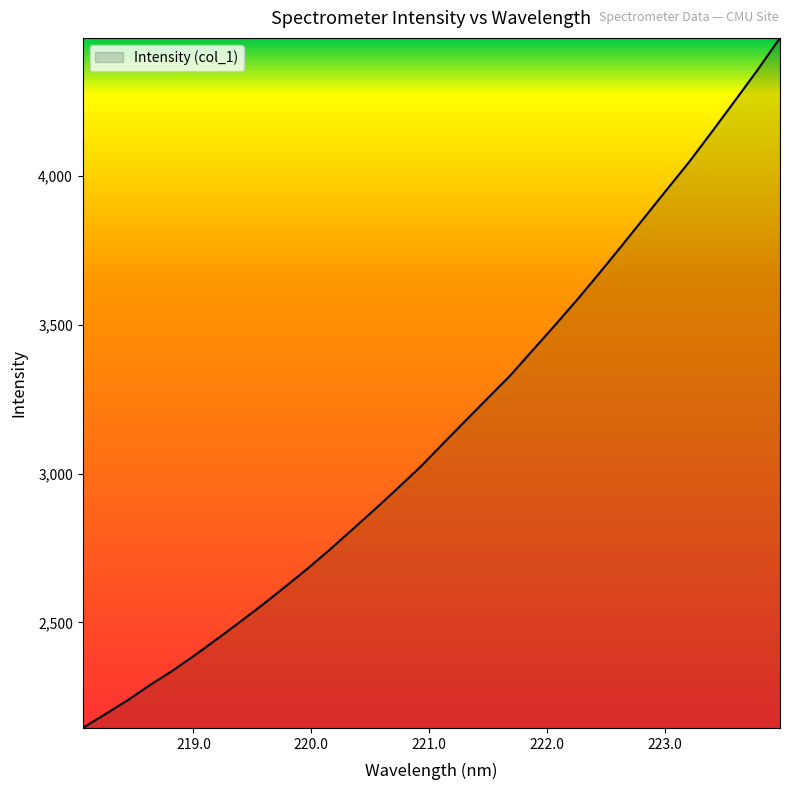

What is the difference between the maximum and minimum values?

2319.1